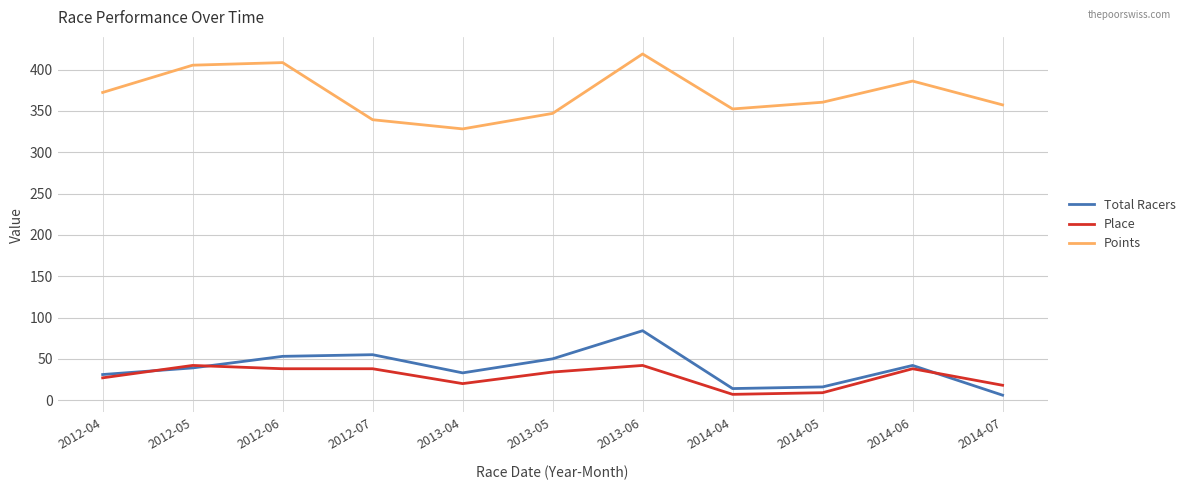

What is the minimum value shown in the chart?

6.0